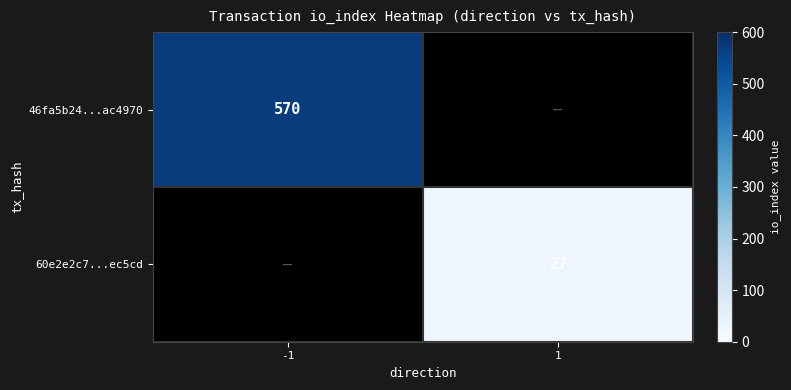

Is it true that 46fa5b24...ac4970 equals 570 at -1?

True